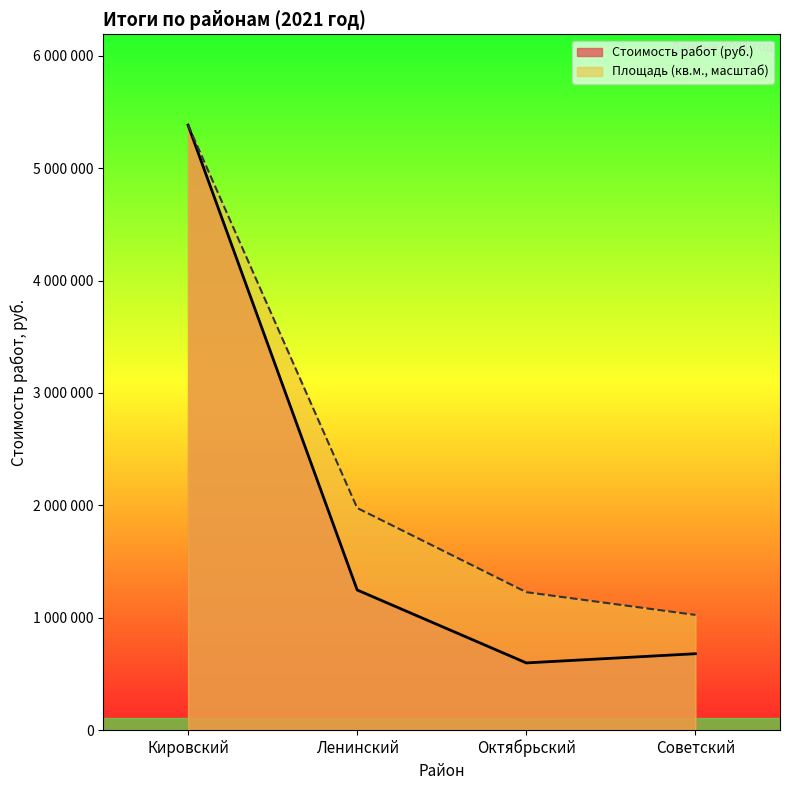

The value of Стоимость работ (руб.) at Октябрьский is 201740.5. True or false?

False